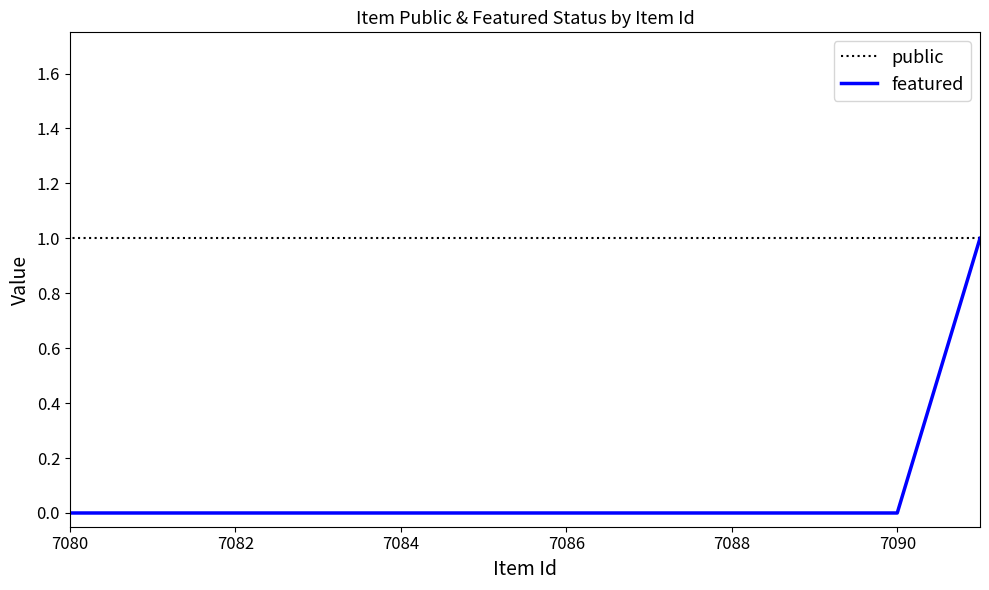

True or false: public has more than 1 interior local peaks.

False